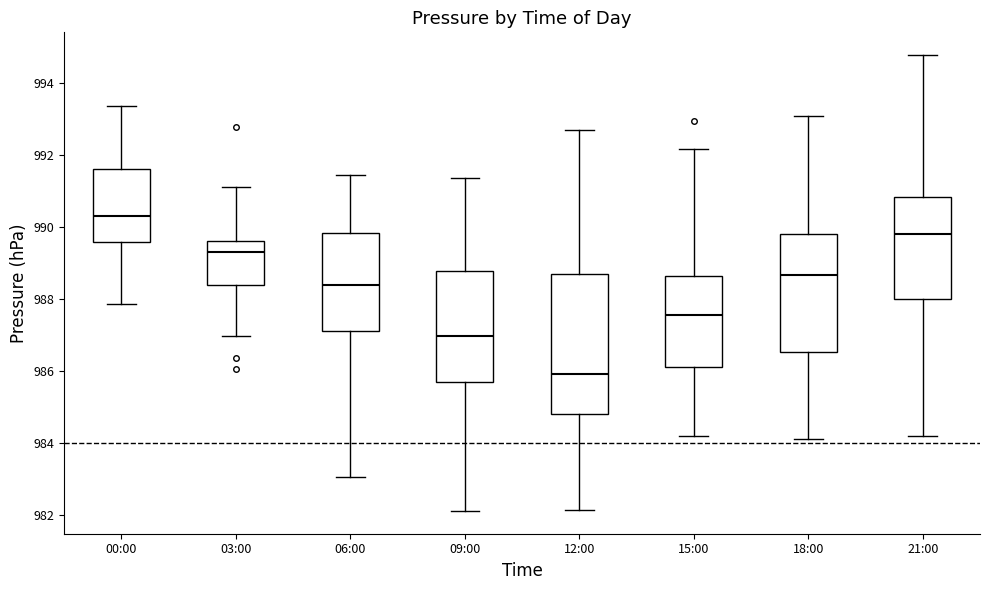

Comparing the boxes themselves (not the whiskers), which one is the tallest?

12:00